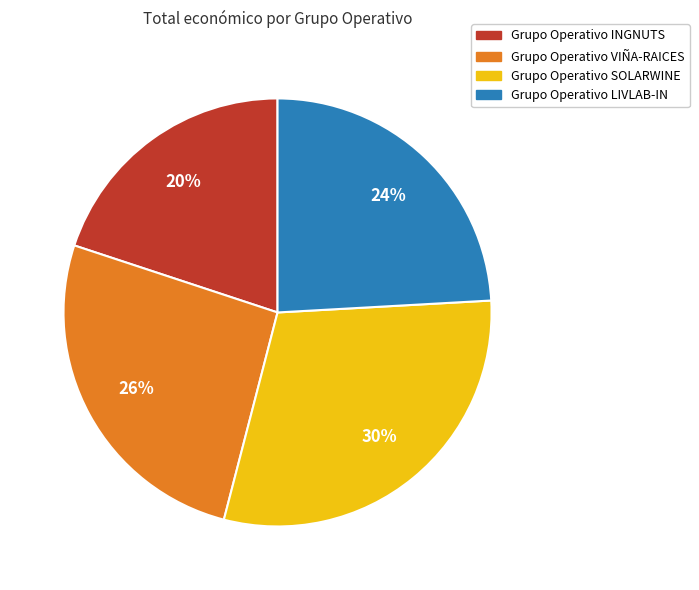

To the nearest percent, what percentage of the pie is Grupo Operativo INGNUTS?

20%